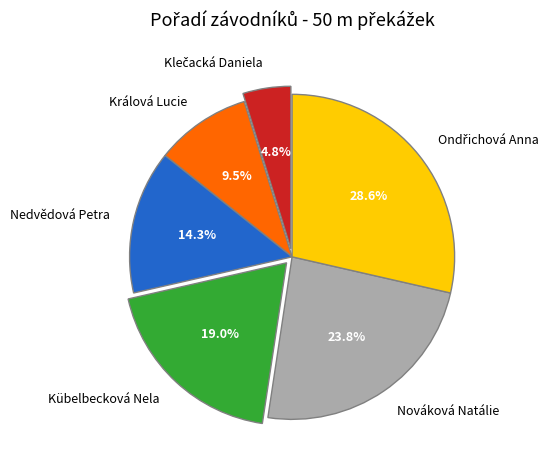

How much of the chart is everything except Králová Lucie?

90.5%